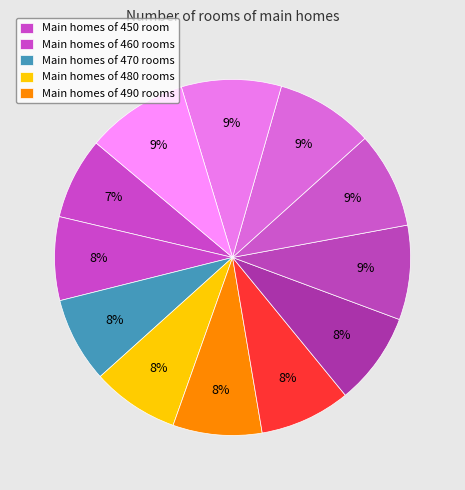

How many segments does this pie chart have?

12